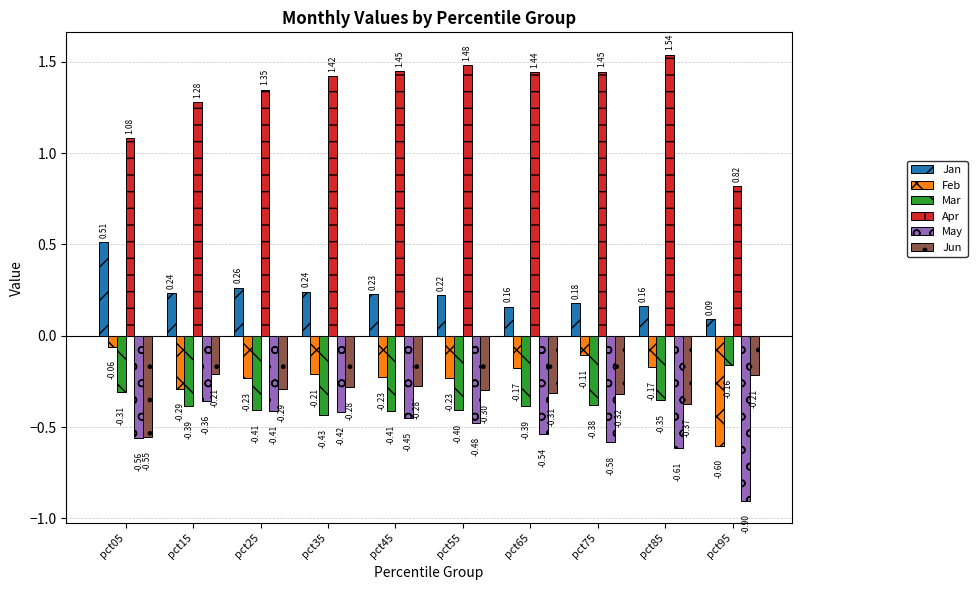

Does the chart contain stacked bars?

No